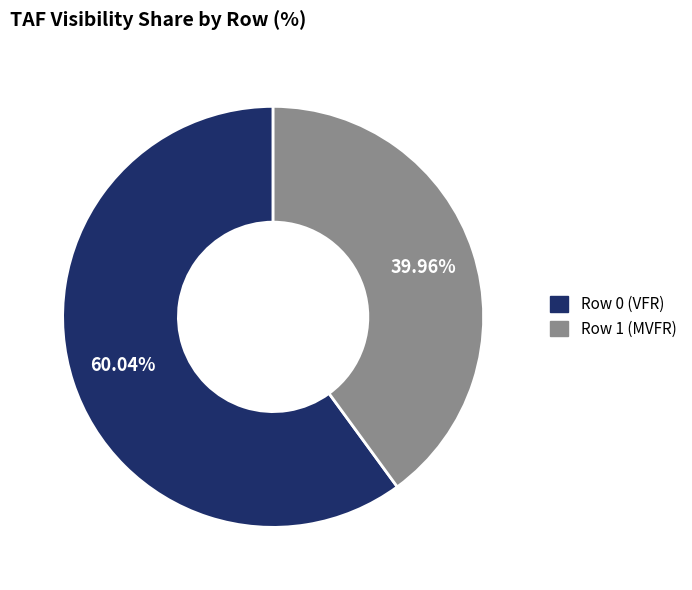

Rank the categories by value from lowest to highest.

Row 1 (MVFR), Row 0 (VFR)